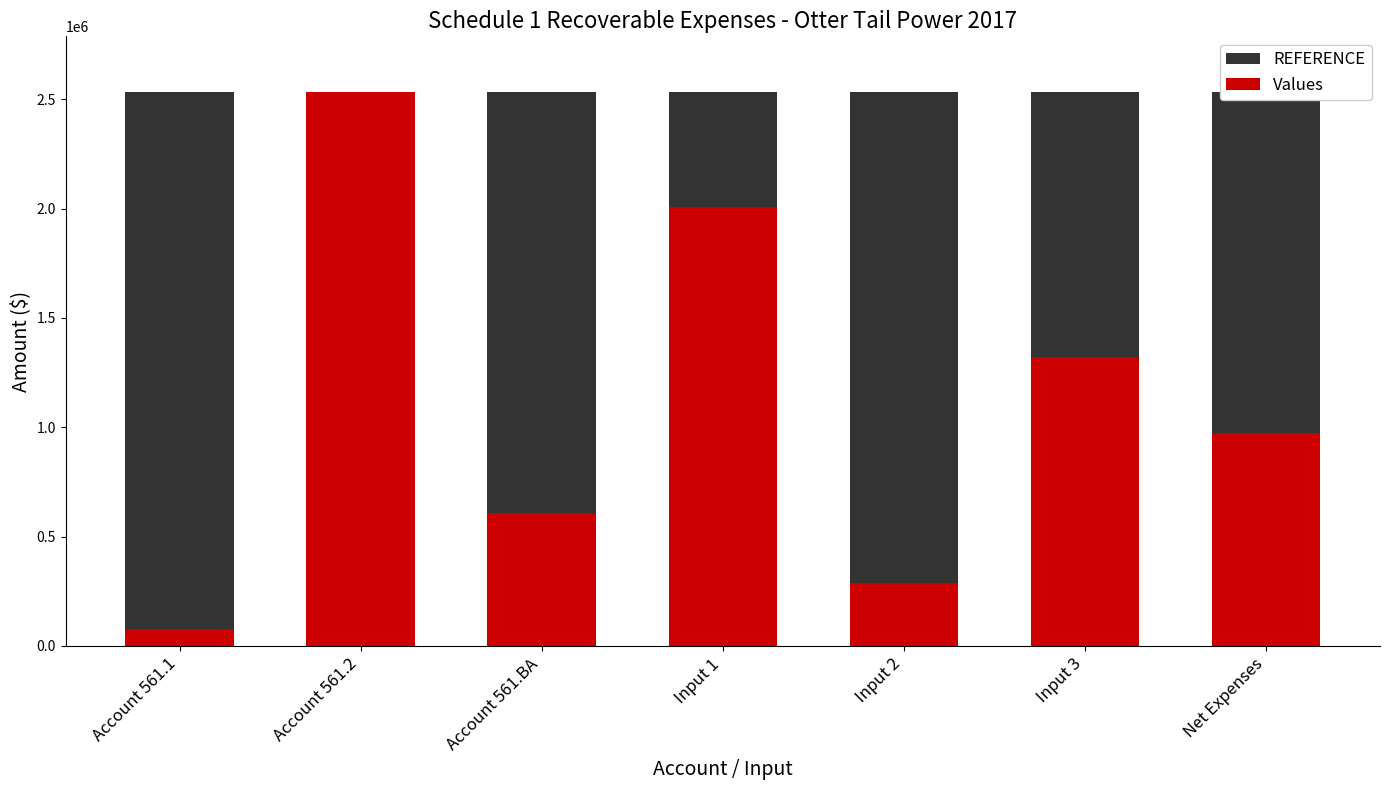

What is the minimum value shown in the chart?

79683.0